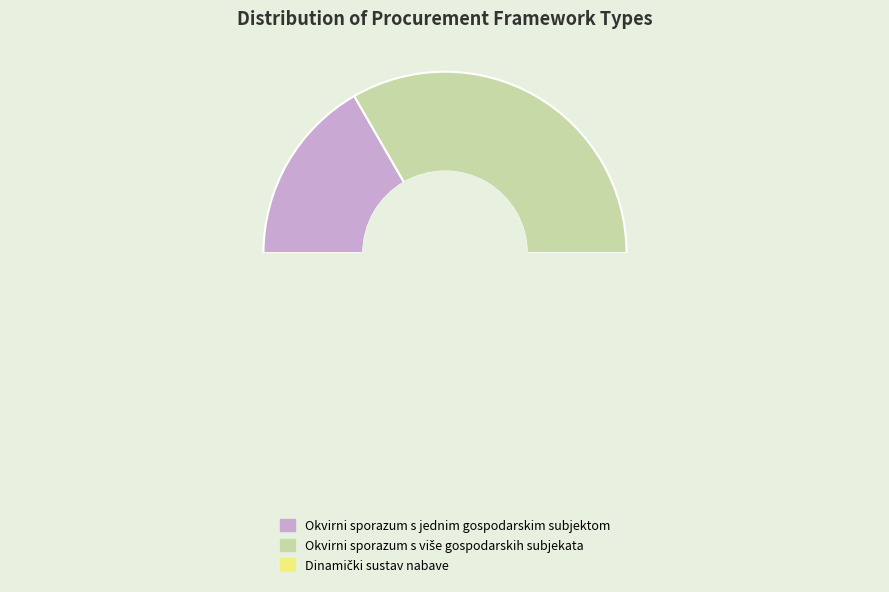

True or false: Okvirni sporazum s više gospodarskih subjekata accounts for 26% of the total.

False